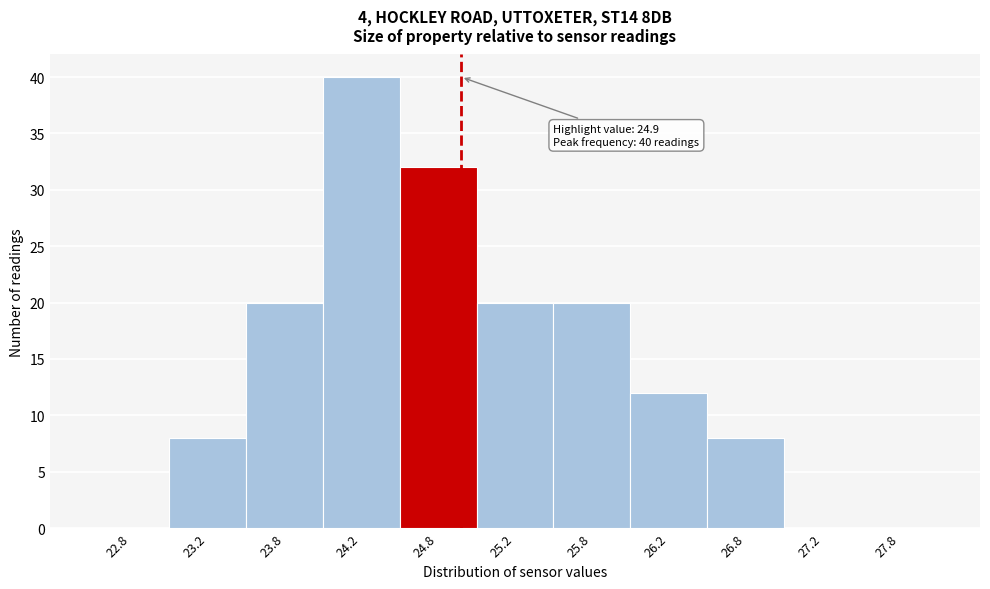

Which range on the x-axis has the tallest bar?

24.0 to 24.5